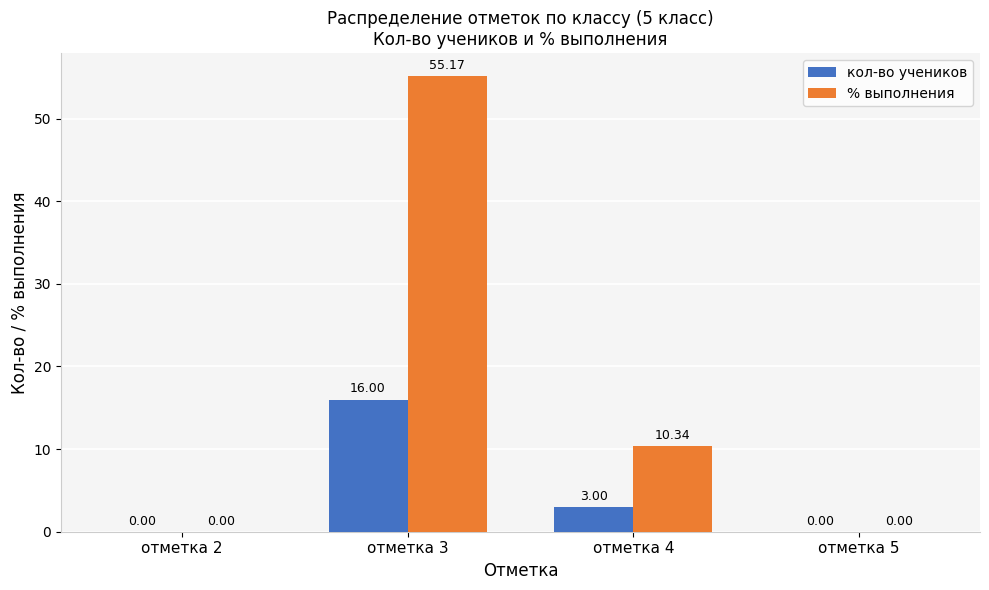

Which series has the largest total across all categories?

% выполнения